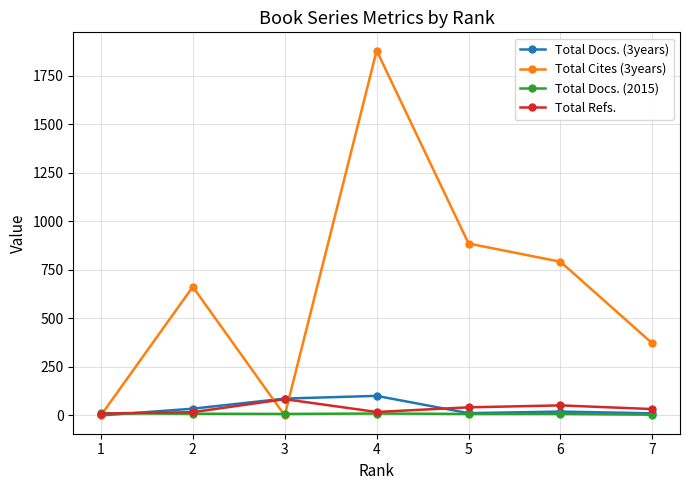

Where is the first local maximum for Total Refs.?

3